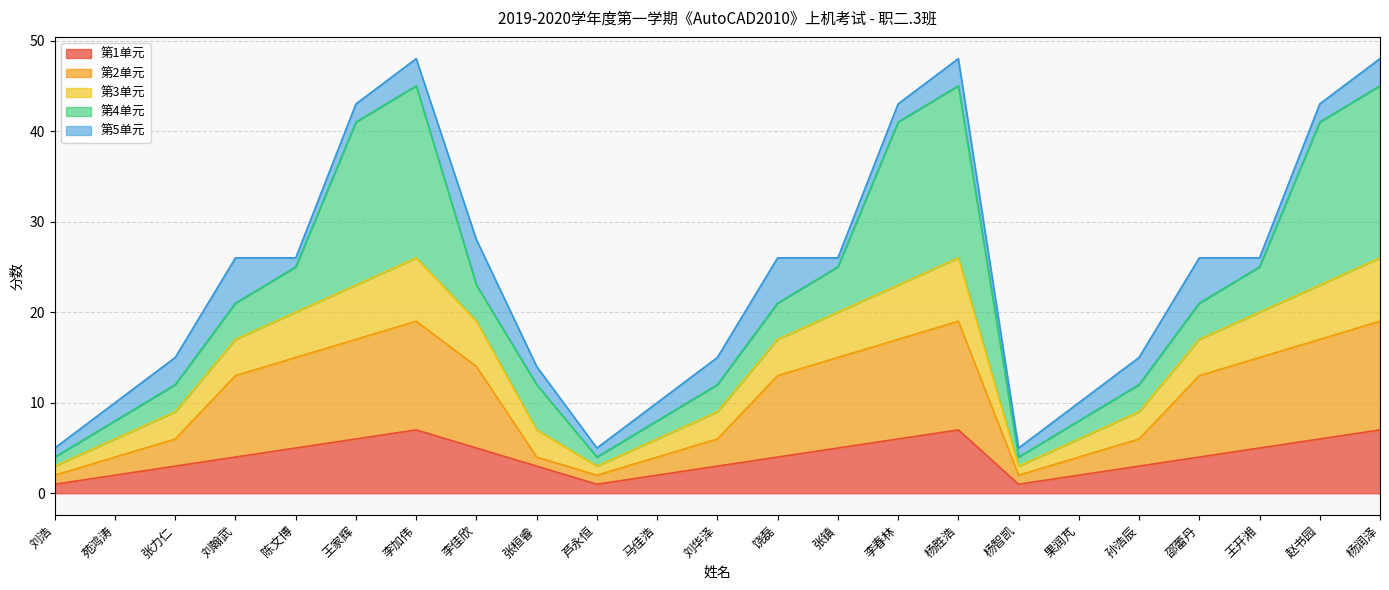

True or false: 第2单元 and 第1单元 intersect in this chart.

False